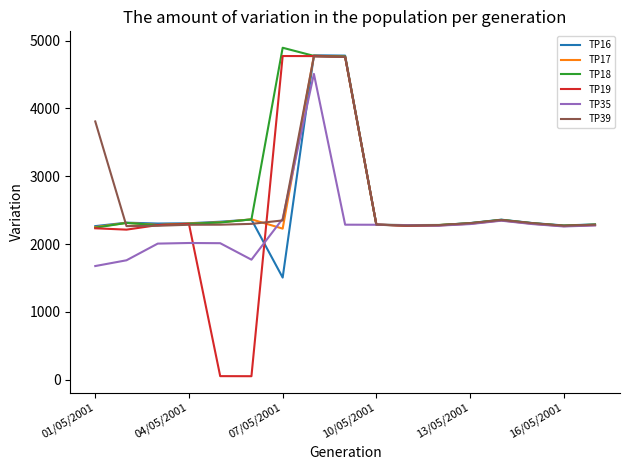

What is the maximum value shown in the chart?

4896